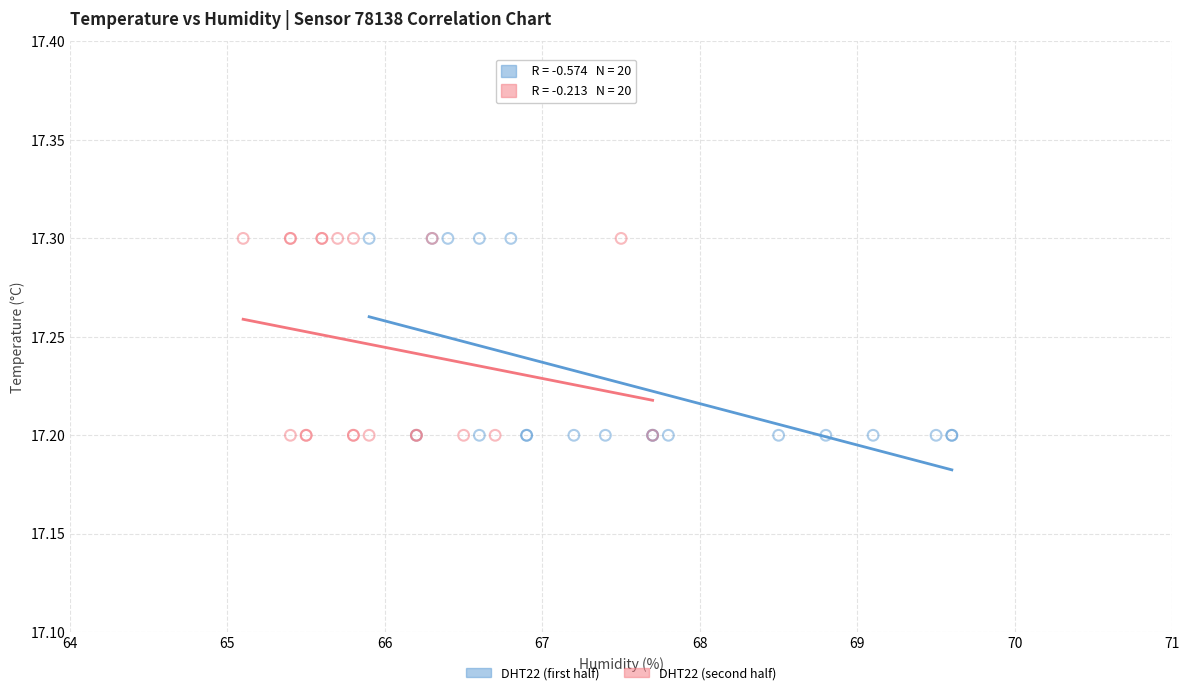

What are all the series names shown in the legend?

DHT22 (first half), DHT22 (second half)